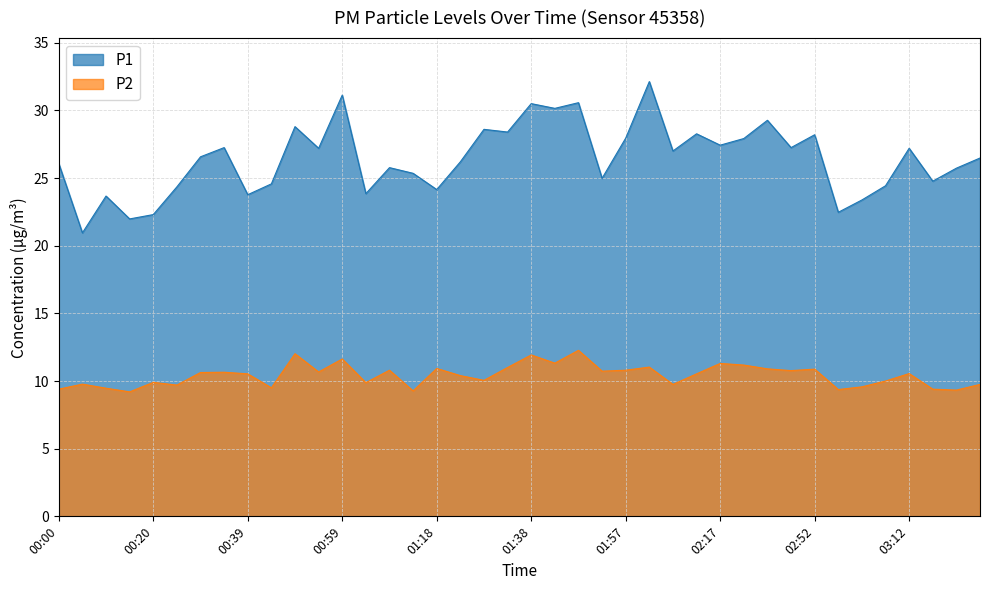

Which has a higher value, 00:25 or 00:15?

00:25